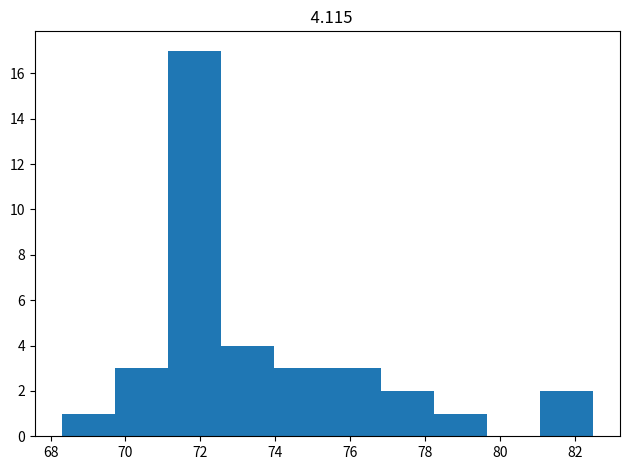

What is the height of the bar covering 69.72 to 71.14 on the x-axis? Neither the bar edges nor the heights are printed on the chart, so give them approximately, as read against the axes.

3